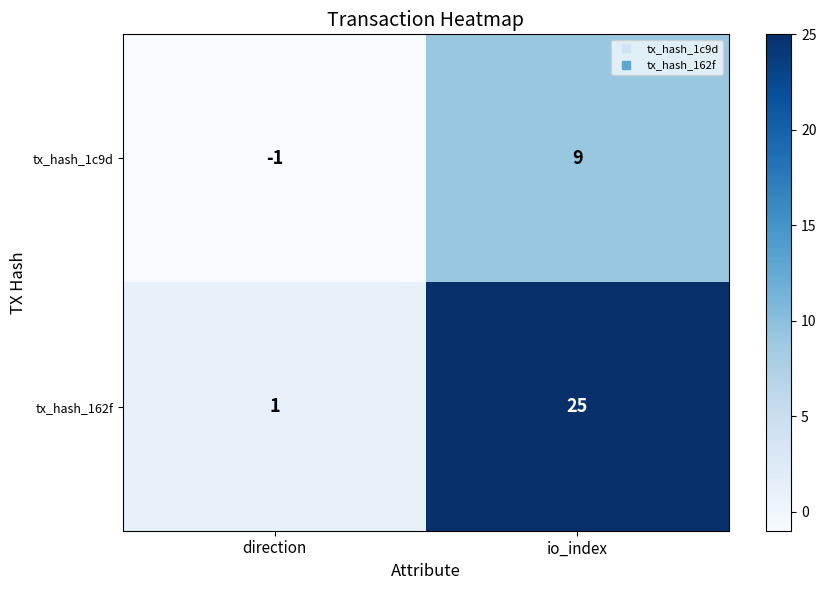

How many data points does each series have?

2